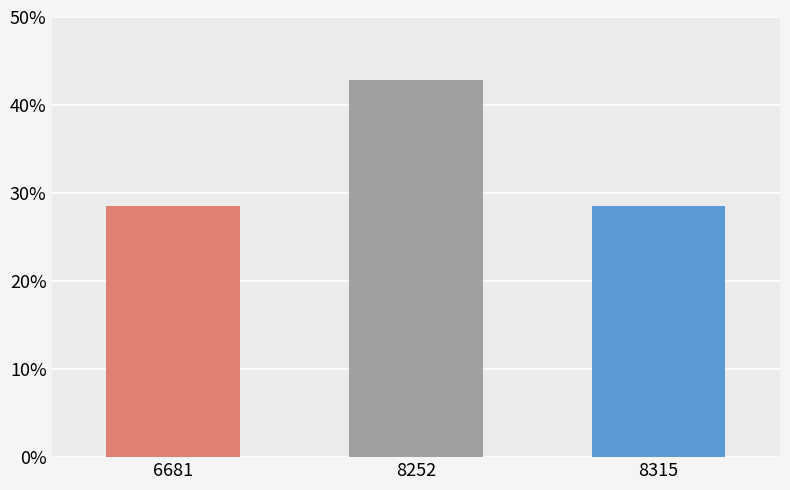

Does the chart contain any negative values?

No